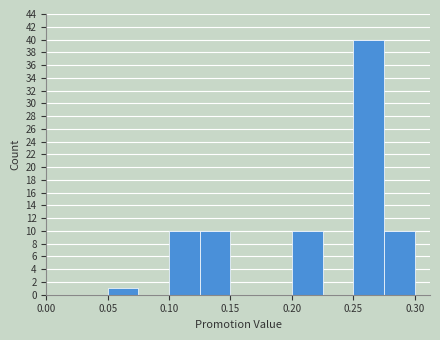

Over which range of the x-axis is the bar tallest?

0.250 to 0.275